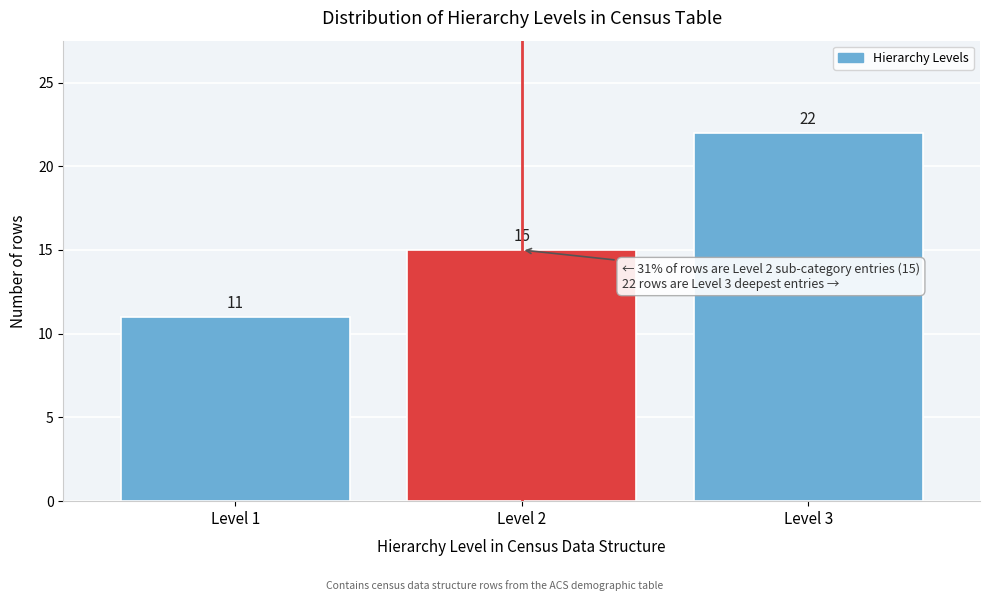

Reading left to right, transcribe this chart: for each bar, give the range it covers on the x-axis and its height.

0.5 to 1.5: 11
1.5 to 2.5: 15
2.5 to 3.5: 22